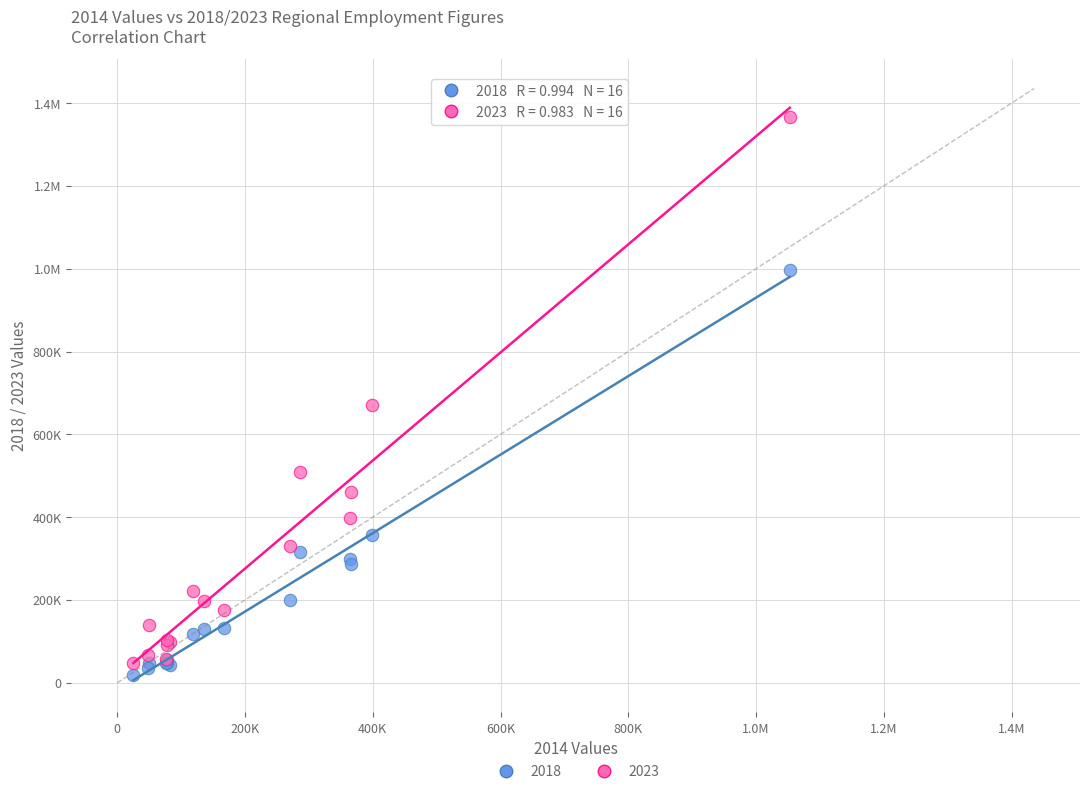

What are all the series names shown in the legend?

2018, 2023